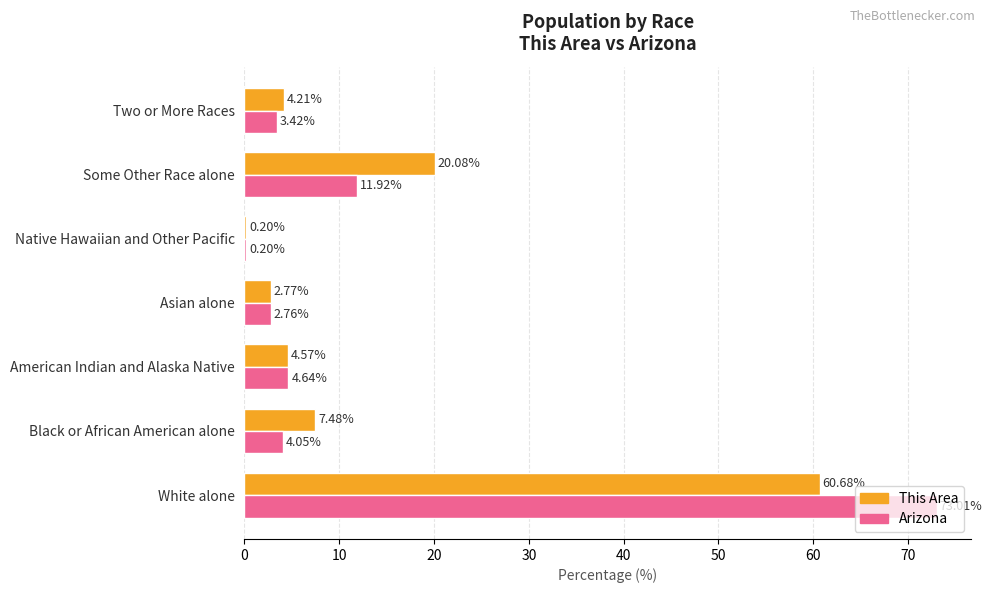

Which category has the highest value across all series?

White alone